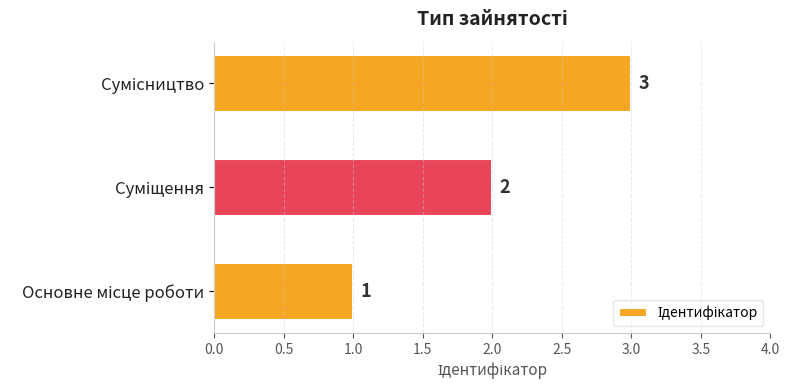

What is the maximum value shown in the chart?

3